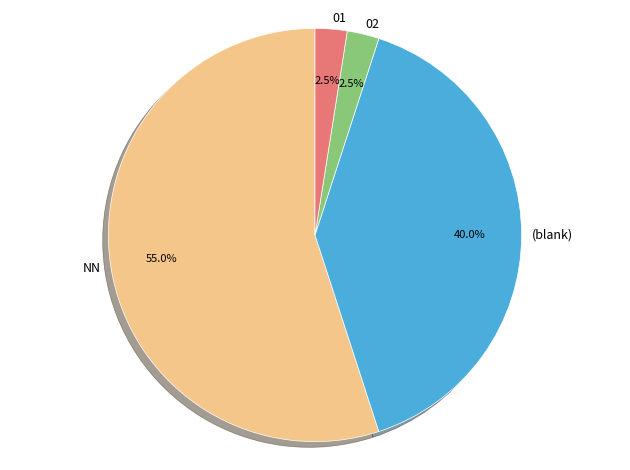

Between NN and (blank), which is larger?

NN